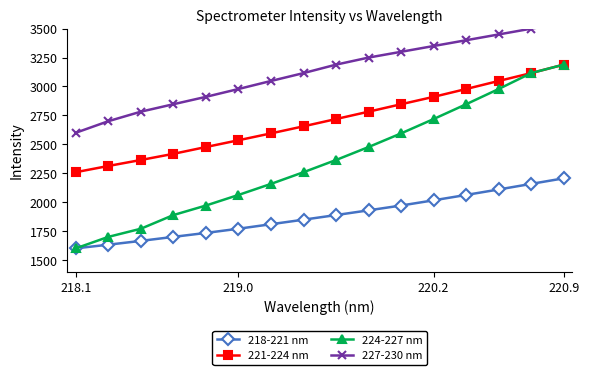

True or false: 218-221 nm has a value of 1600.7 at 218.1.

True